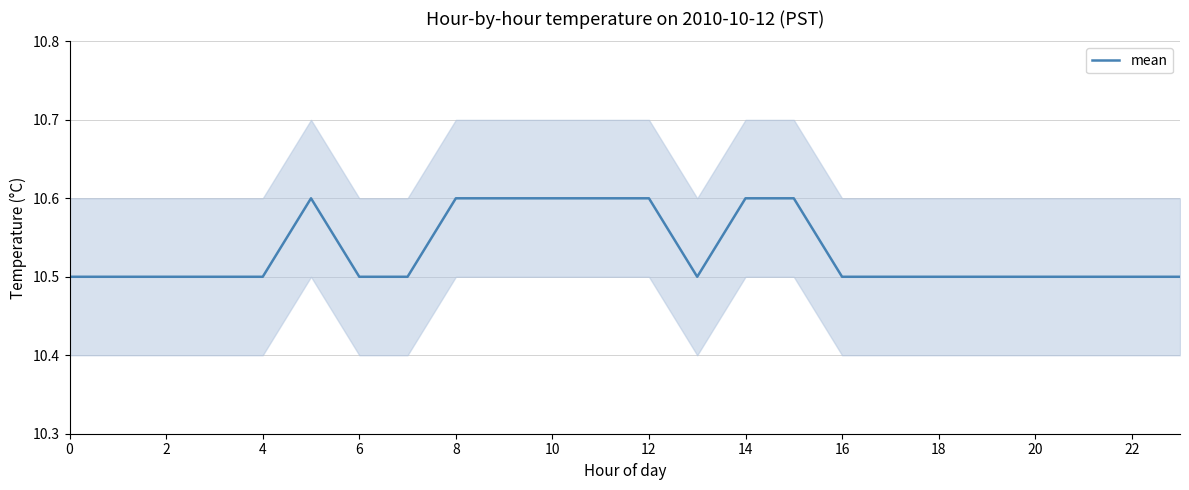

What is the maximum value for mean?

10.6